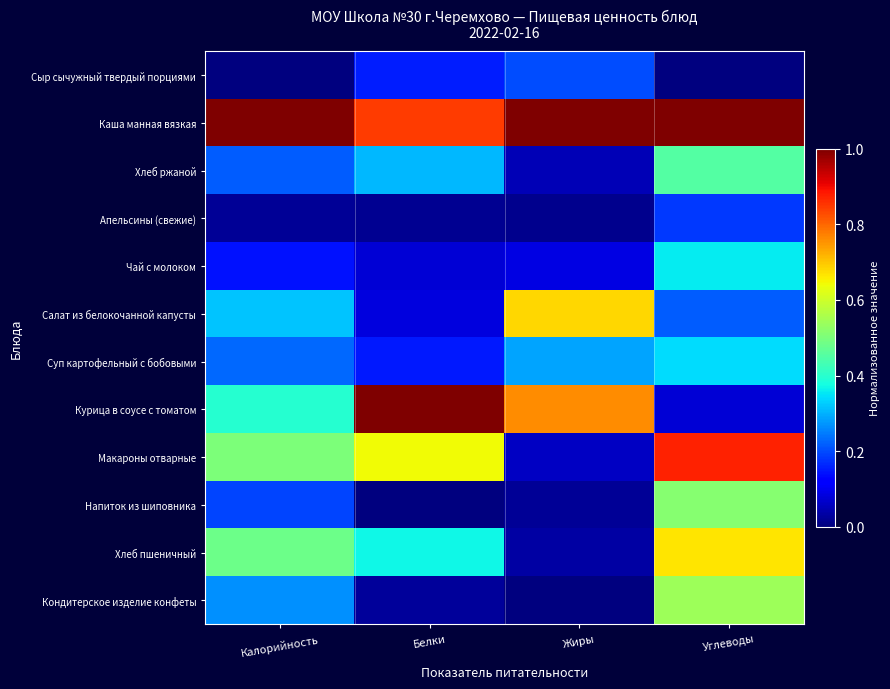

Which series has the widest spread of values?

Курица в соусе с томатом